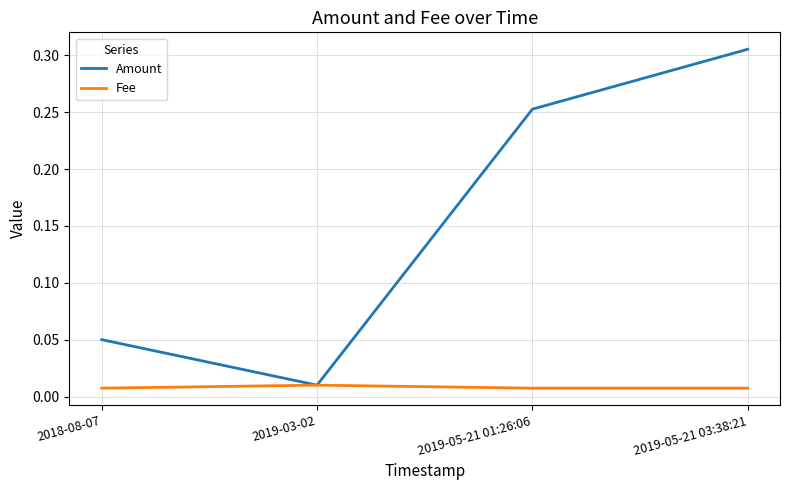

At which category does Fee reach its first local peak?

2019-03-02